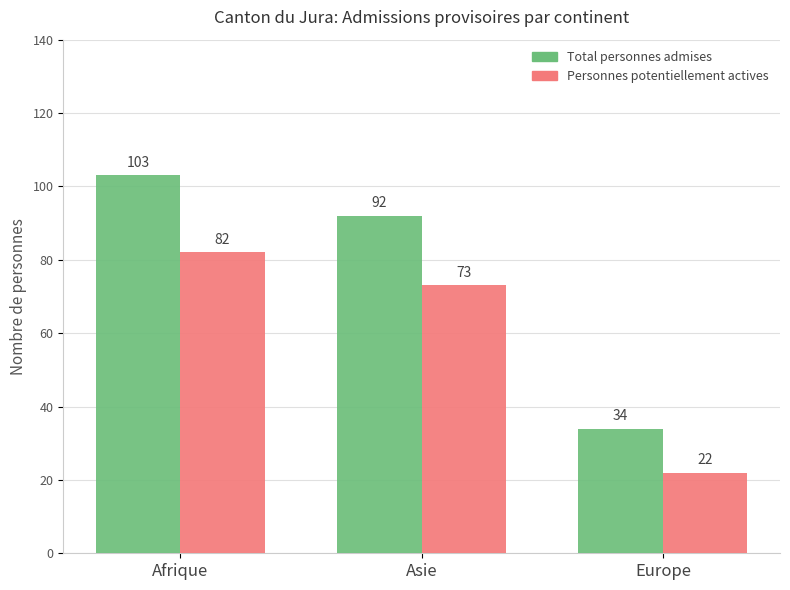

Reading left to right, extract all data points from this chart.

Total personnes admises: Afrique=103	Asie=92	Europe=34
Personnes potentiellement actives: Afrique=82	Asie=73	Europe=22